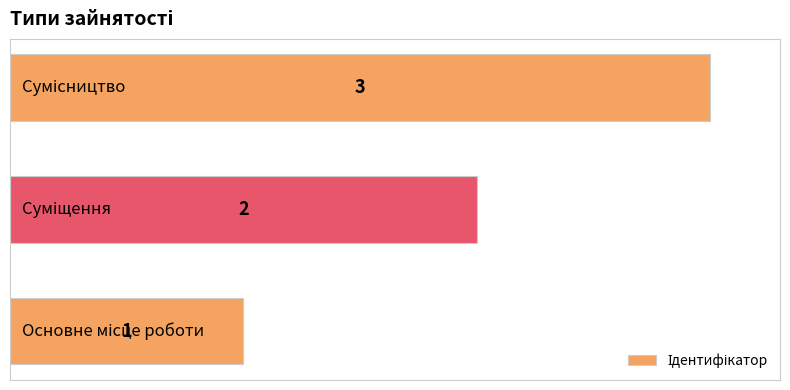

What is the difference between the maximum and minimum values?

2